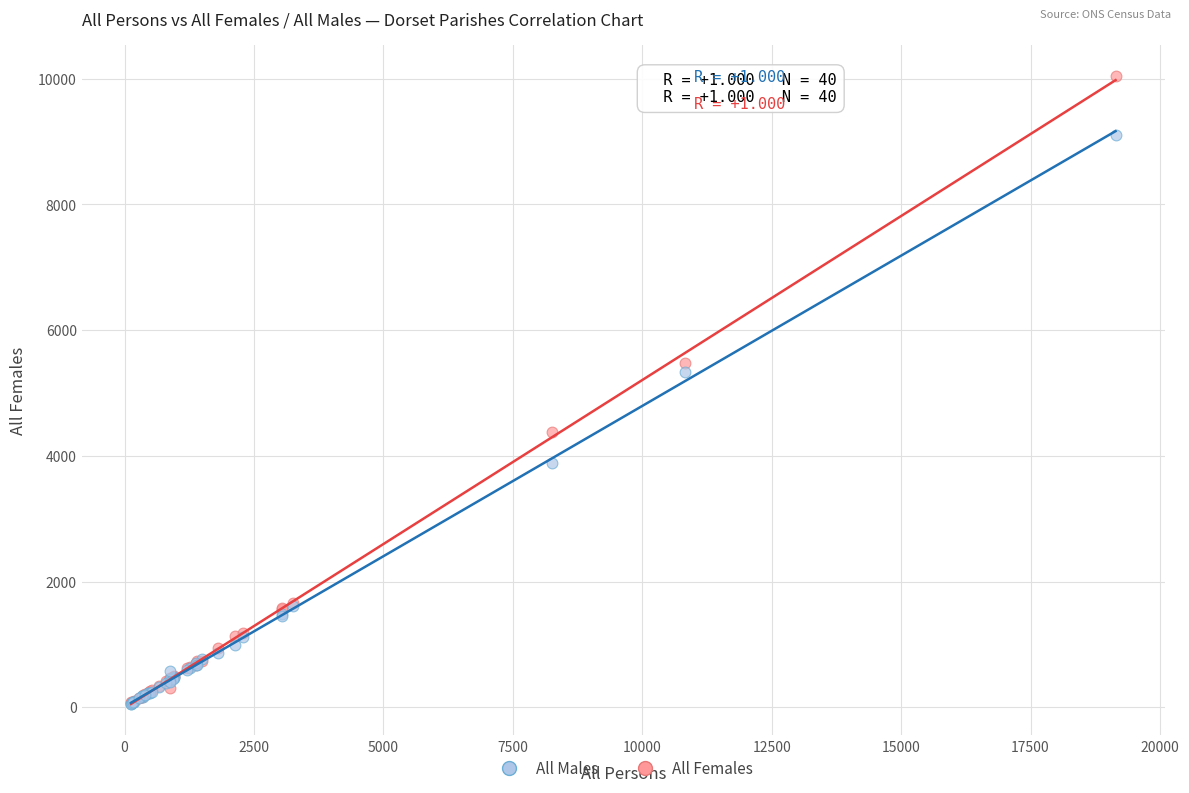

Across all series, what Y value is closest to 5046?

5342